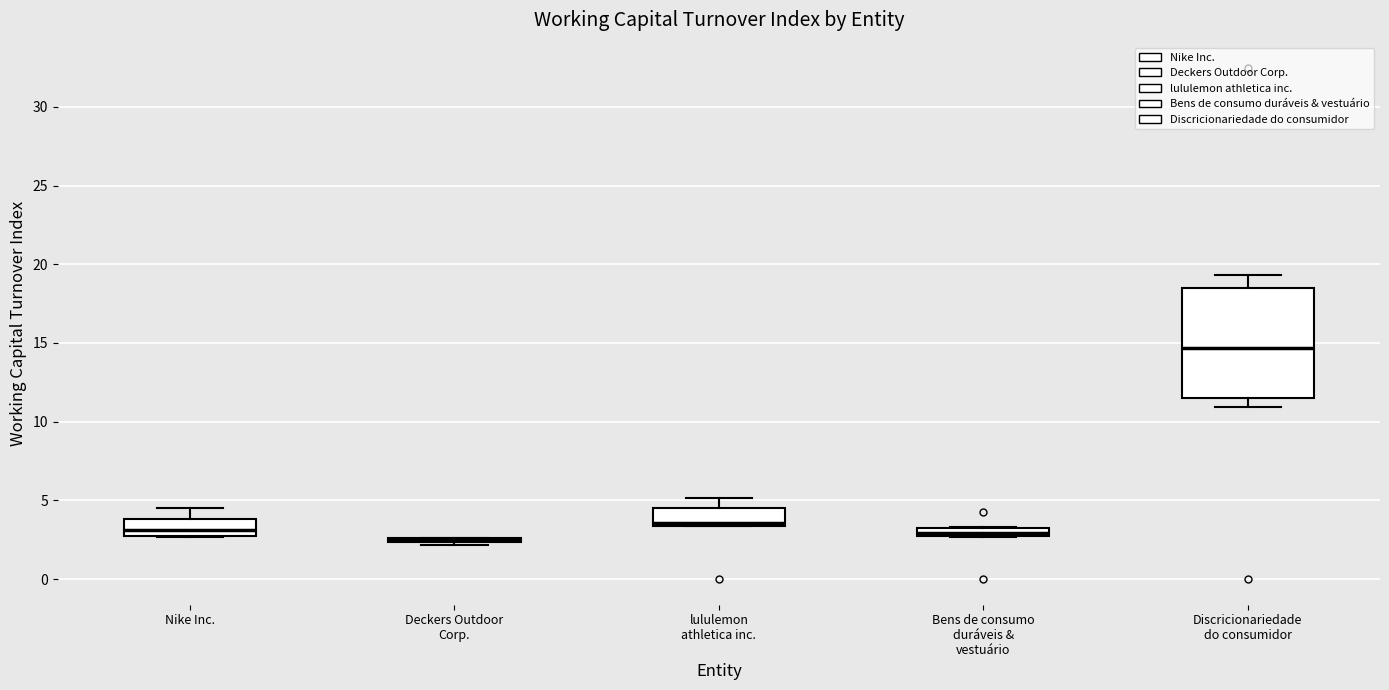

Where is the upper edge of the box for Nike Inc. on the y-axis? The values are not printed on the chart, so give them approximately, as read against the axis.

4.0